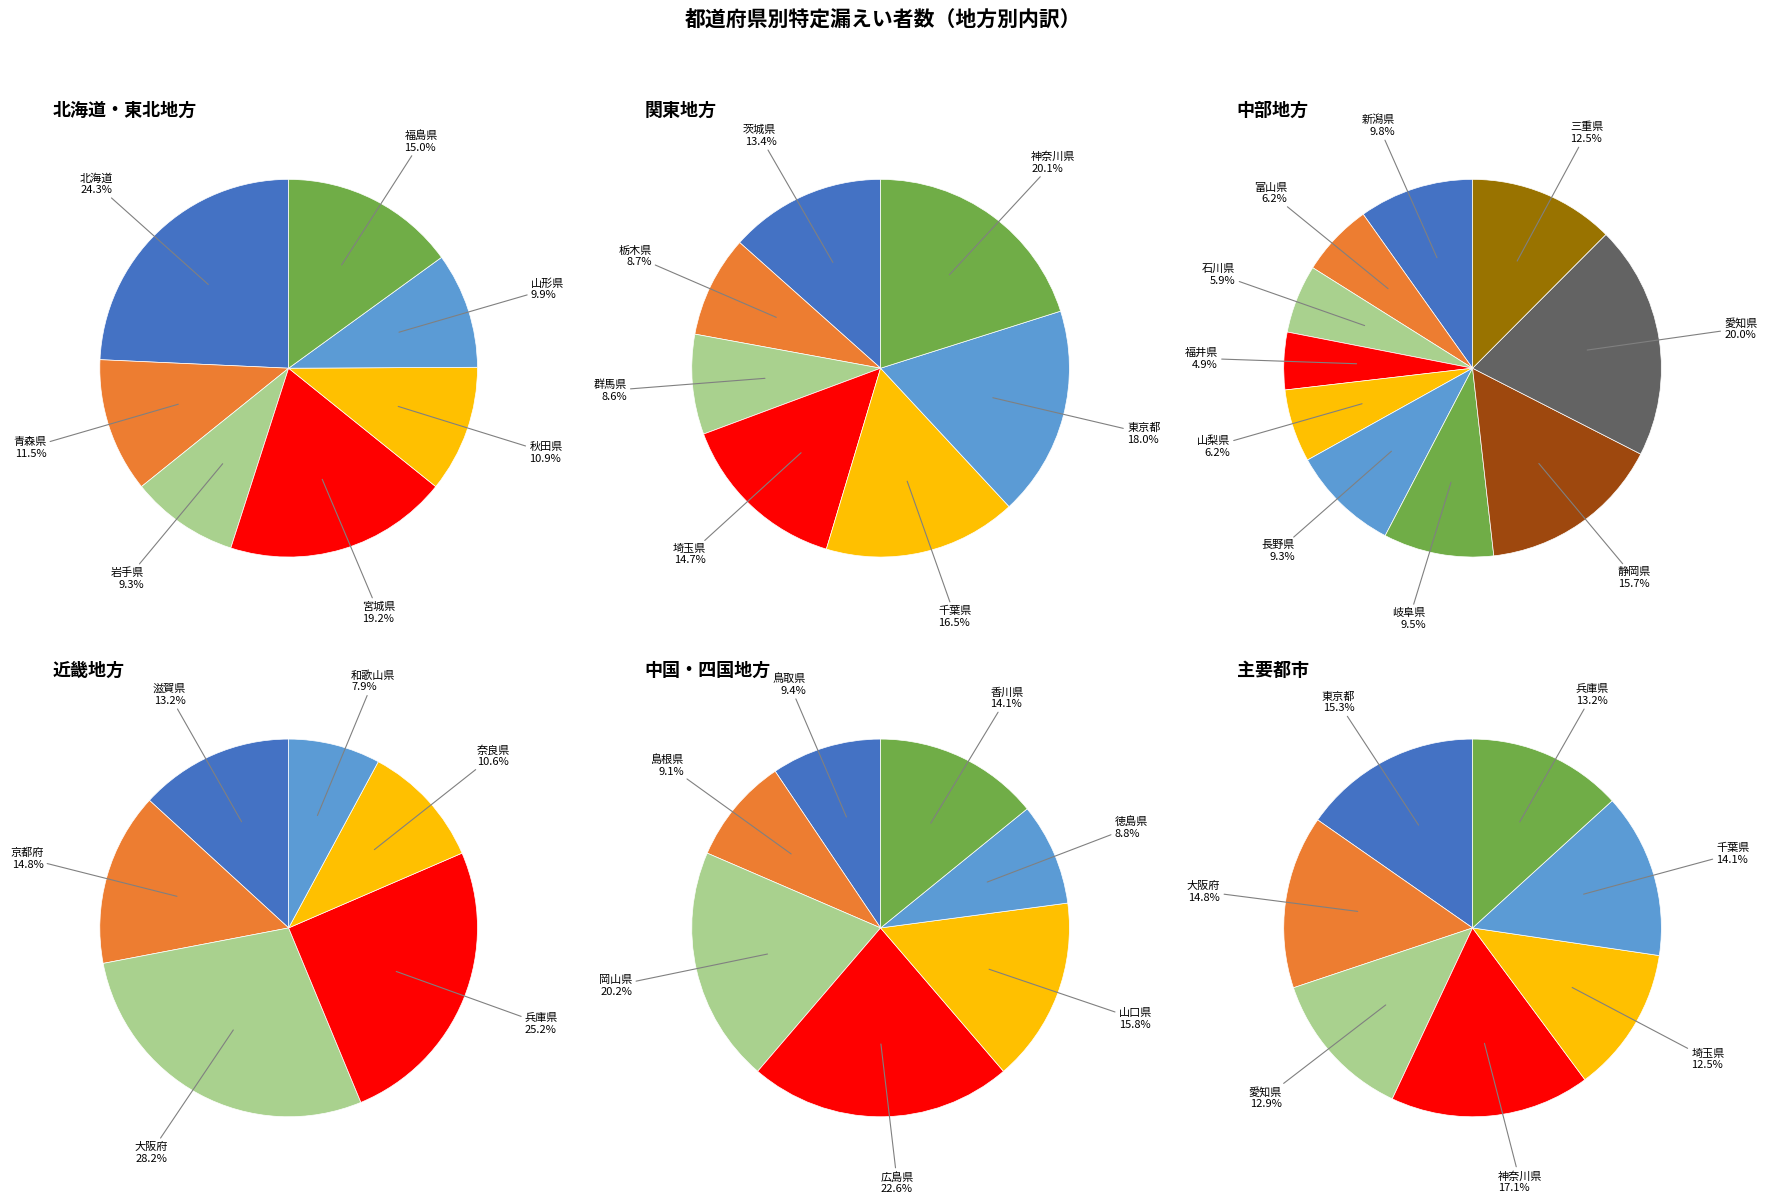

What is the smallest slice in the pie chart?

福井県